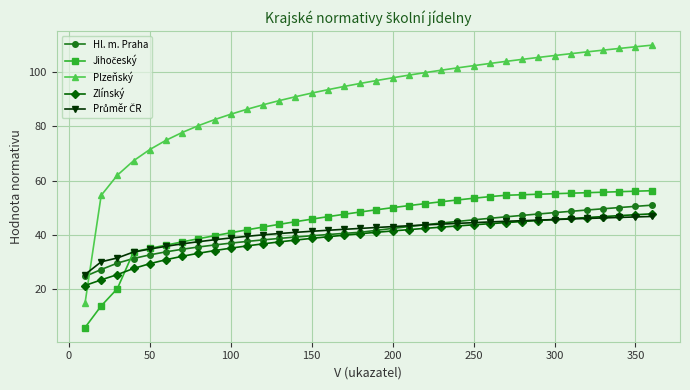

What is the smallest value displayed?

5.9